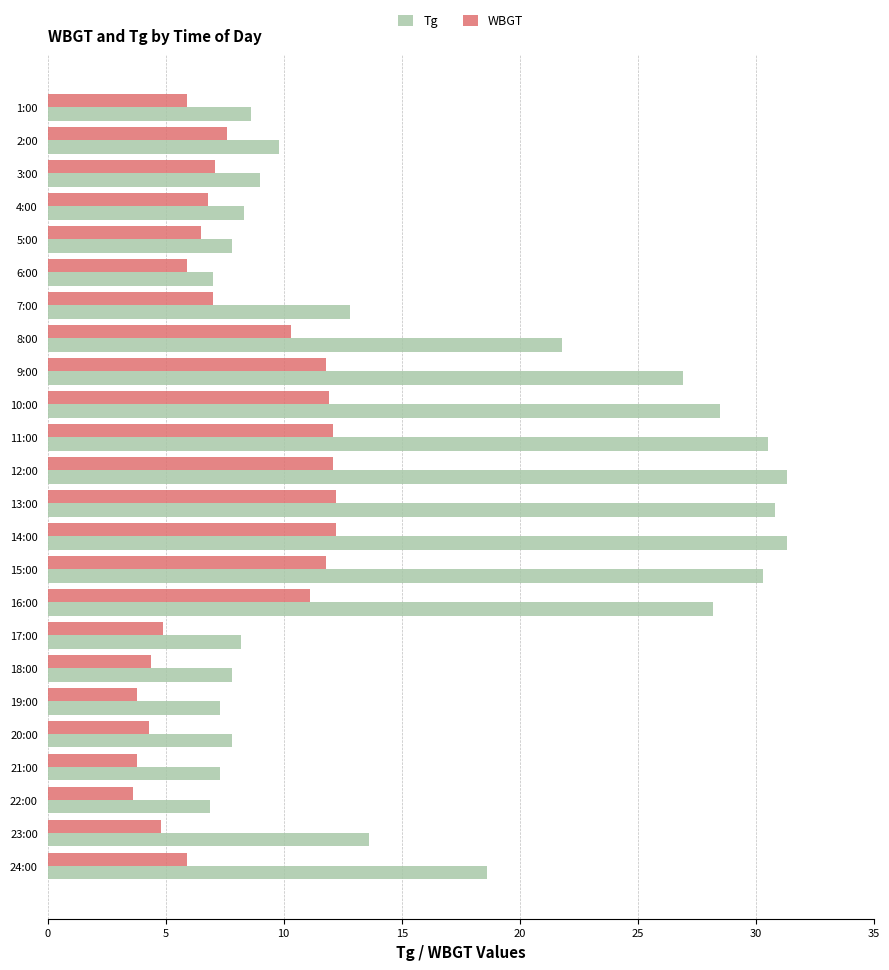

Rank the series by their average value, from highest to lowest.

Tg, WBGT